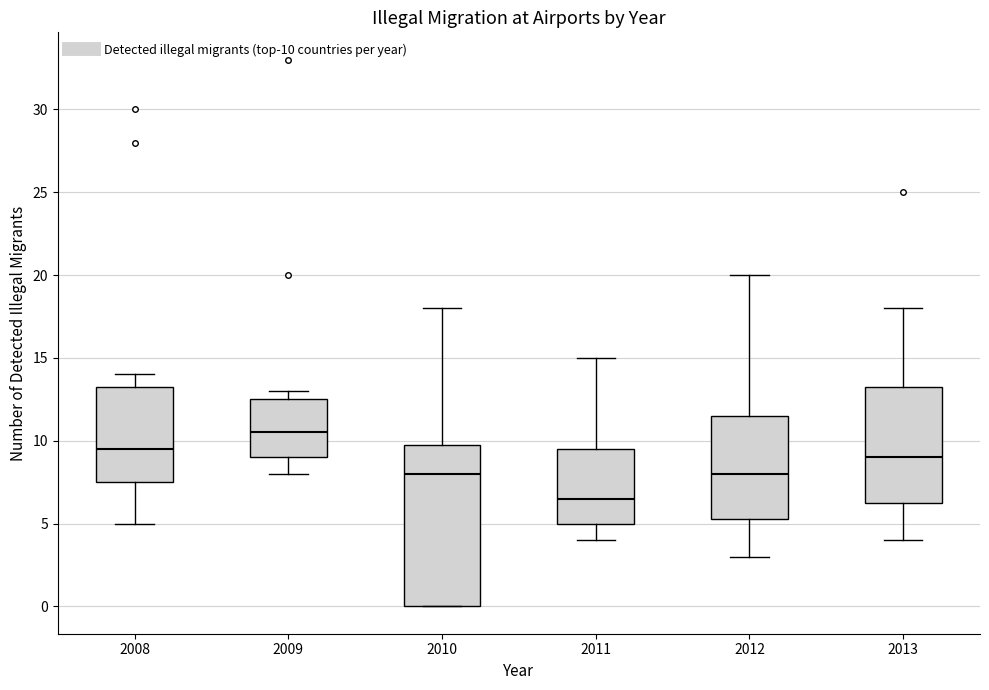

Reading left to right, transcribe this box plot: for each box, give where its median line is, the range the box spans, and where its two whiskers end, as read against the y-axis. The values are not printed on the chart, so give them approximately, as read against the axis.

2008: median 9.5, box 7.5 to 13.5, whiskers 5.0 to 14.0
2009: median 10.5, box 9.0 to 12.5, whiskers 8.0 to 13.0
2010: median 8.0, box 0.0 to 10.0, whiskers 0.0 to 18.0
2011: median 6.5, box 5.0 to 9.5, whiskers 4.0 to 15.0
2012: median 8.0, box 5.5 to 11.5, whiskers 3.0 to 20.0
2013: median 9.0, box 6.5 to 13.5, whiskers 4.0 to 18.0